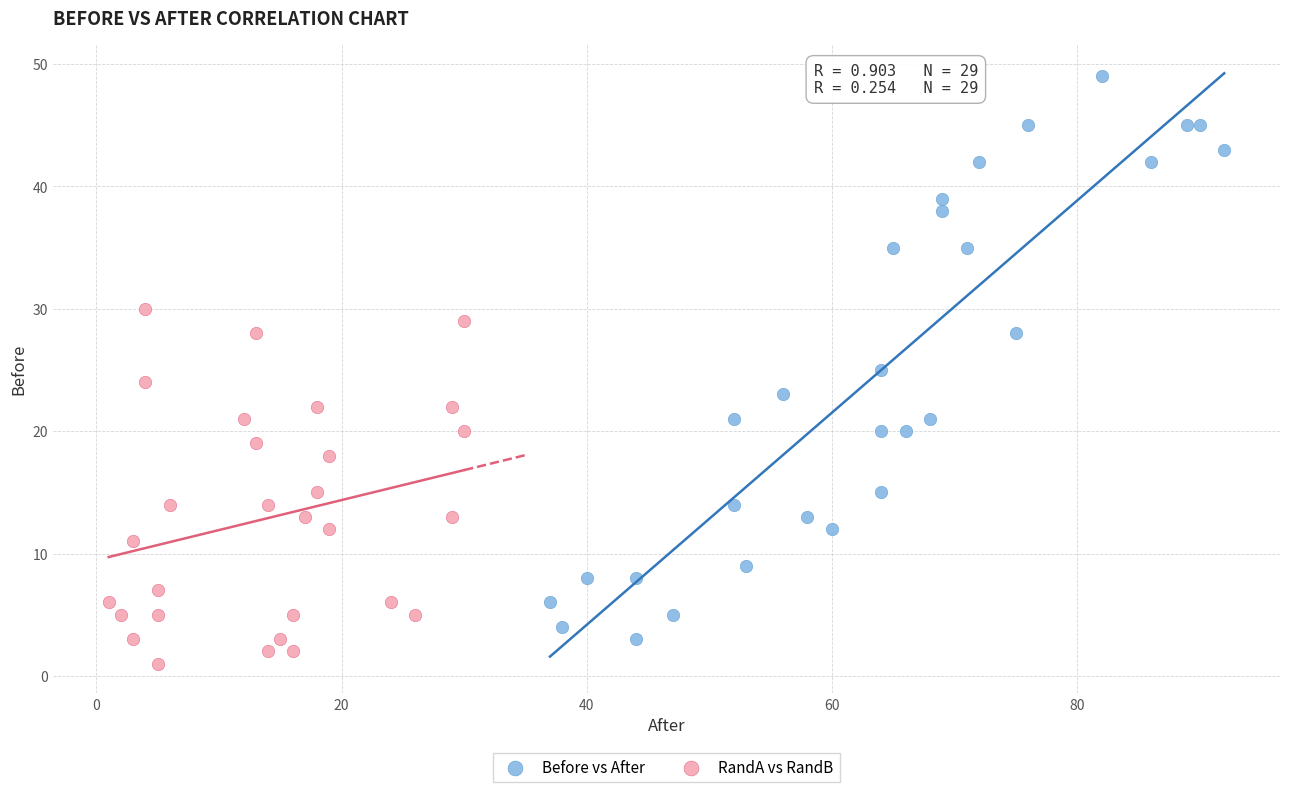

Which series has the largest Y range (max minus min)?

Before vs After